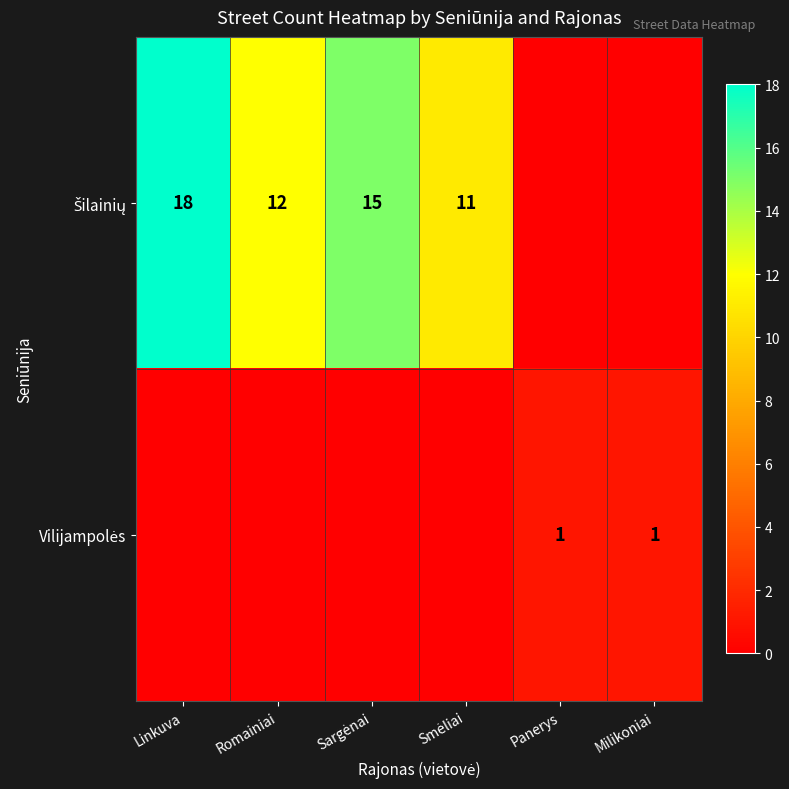

Which series has the largest total across all categories?

Šilainių